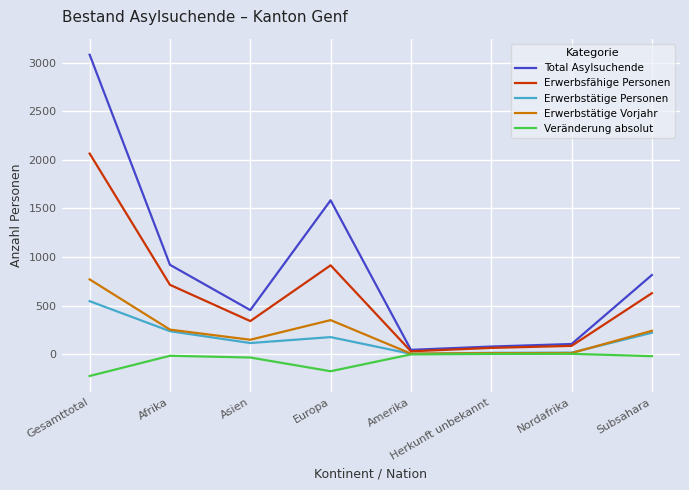

What is the greatest value displayed?

3082